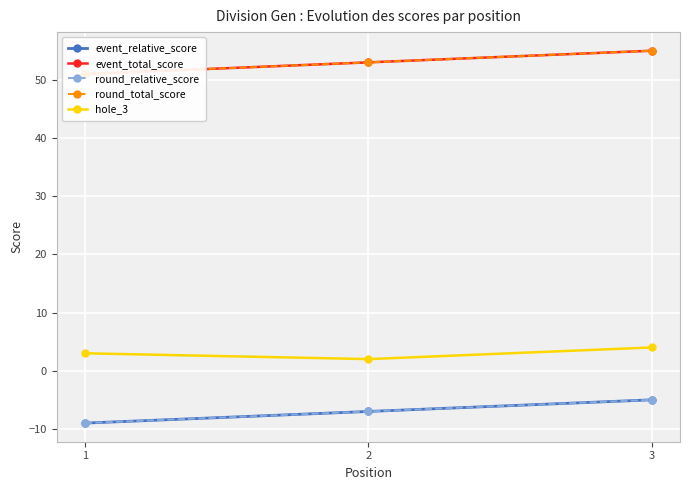

True or false: event_relative_score has a value of -3 at 1.

False